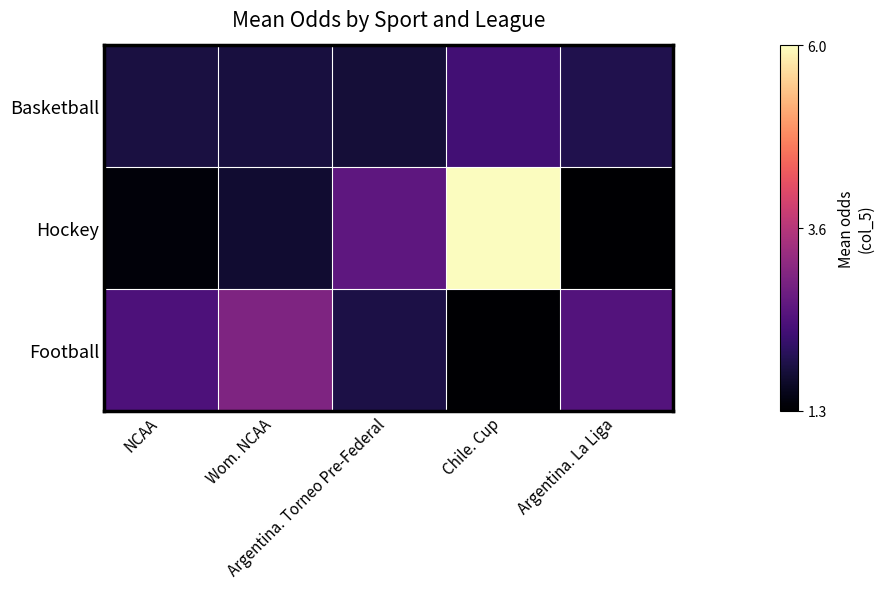

List the series in order of their peak value, highest first.

Hockey, Football, Basketball